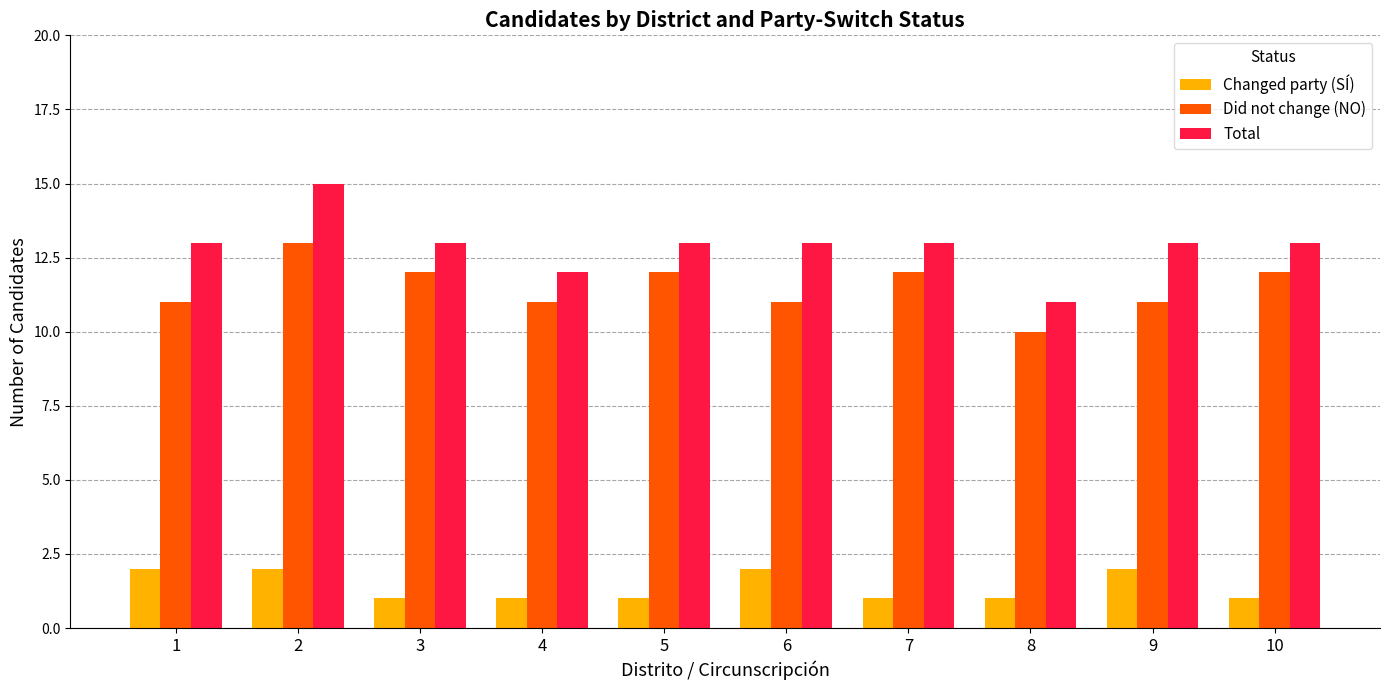

Which series has the largest total across all categories?

Total